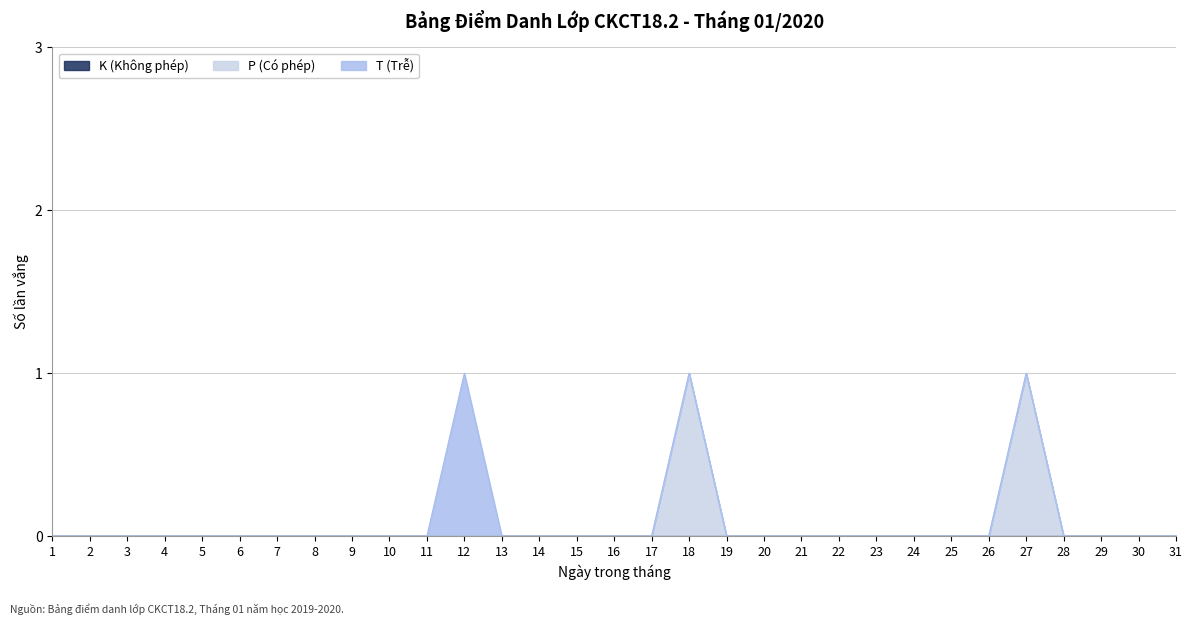

Rank the series at 21 from lowest to highest value.

K (Không phép), P (Có phép), T (Trễ)